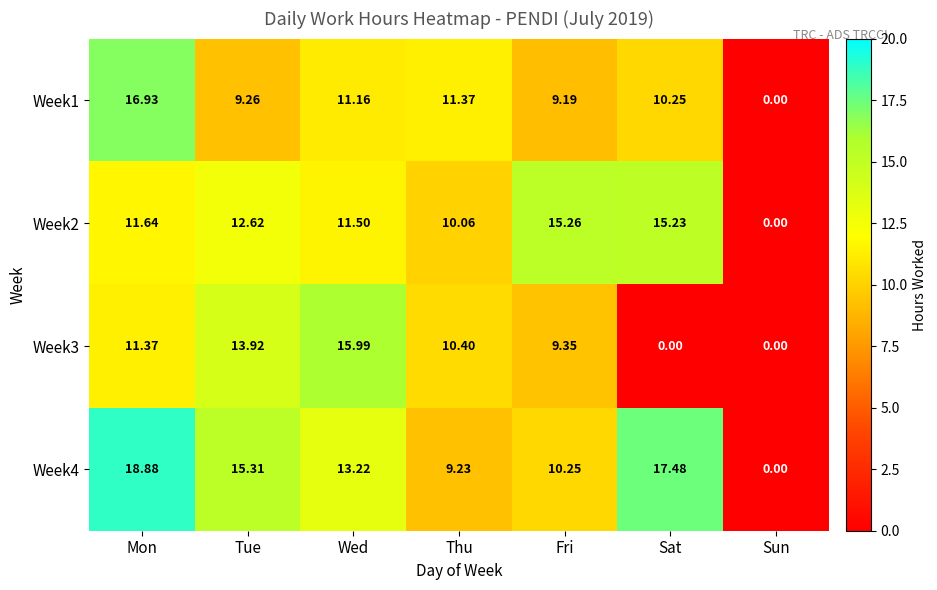

Is the value of Week3 at Mon greater than the value of Week4 at Wed?

No